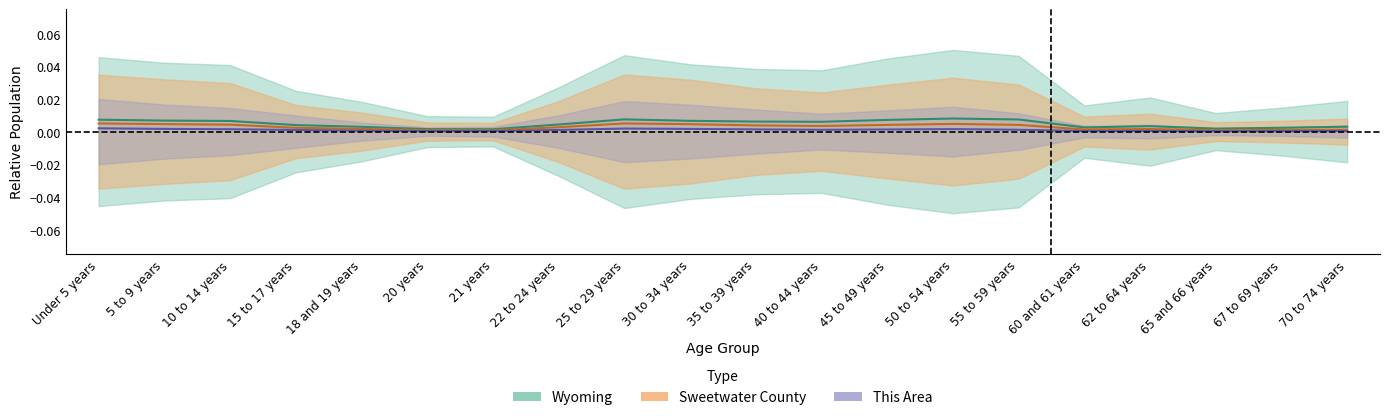

The This Area series shows 0.0 at 15 to 17 years. True or false?

True